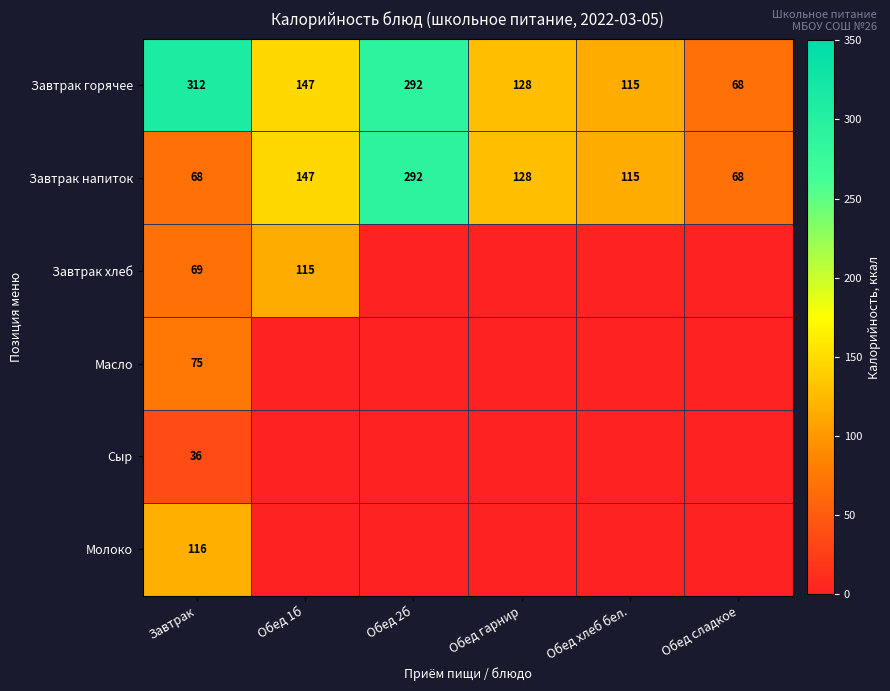

The value of Завтрак горячее at Обед хлеб бел. is 52.3. True or false?

False